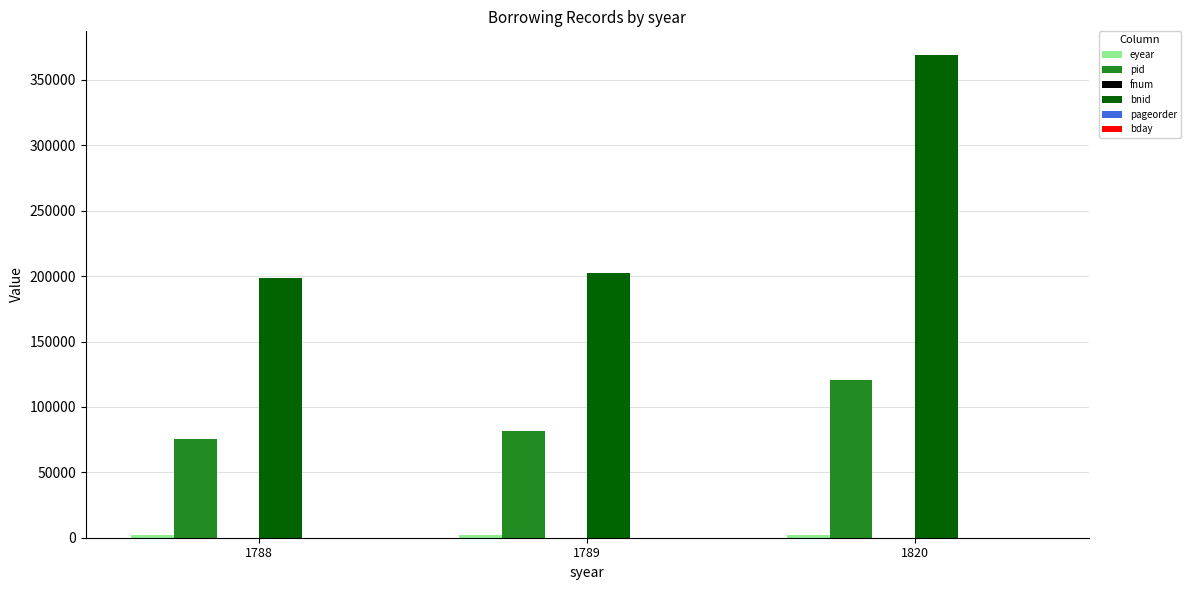

The value of pid at 1820 is 58071. True or false?

False